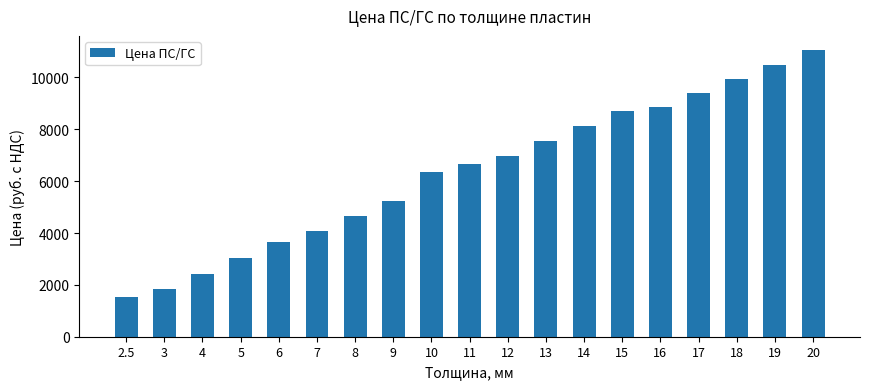

What is the approximate value at 13?

7541.4